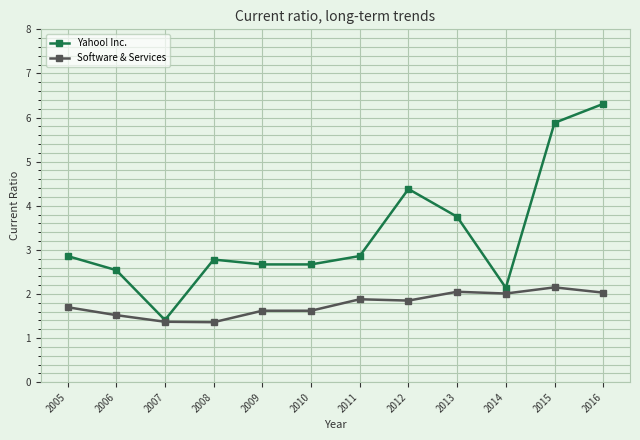

What is the approximate value of Yahoo! Inc. at 2015?

5.9